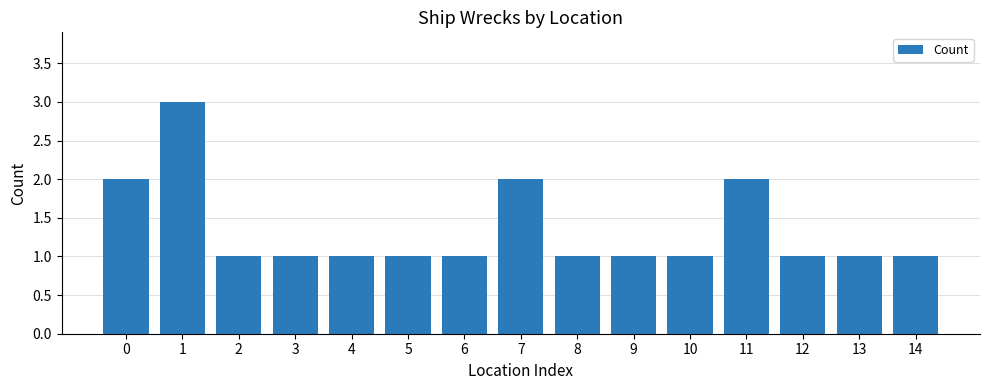

How many bars are there in total?

15